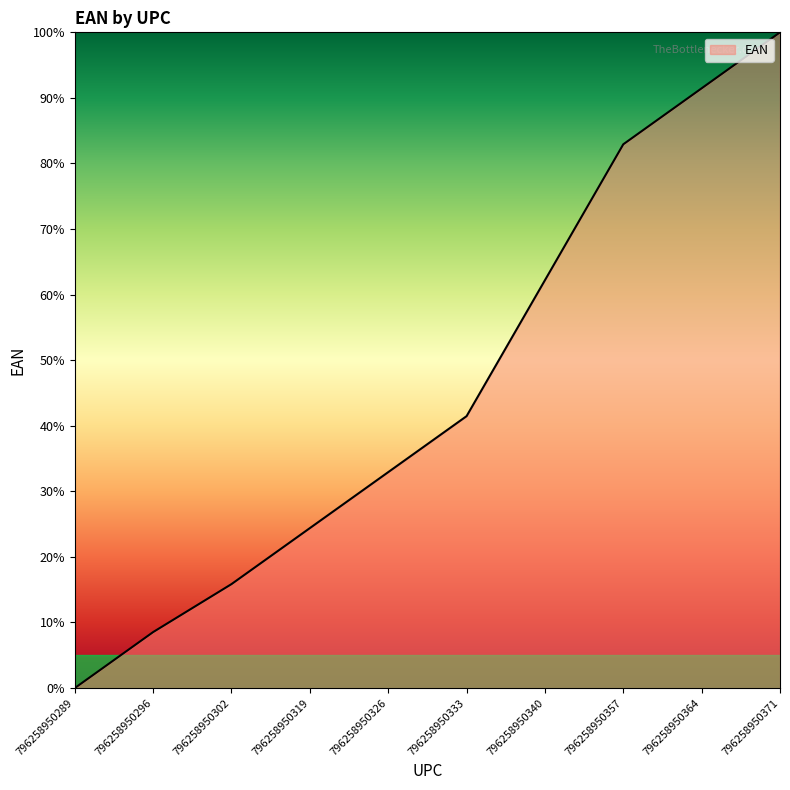

Rank the categories by value from lowest to highest.

796258950289, 796258950296, 796258950302, 796258950319, 796258950326, 796258950333, 796258950340, 796258950357, 796258950364, 796258950371